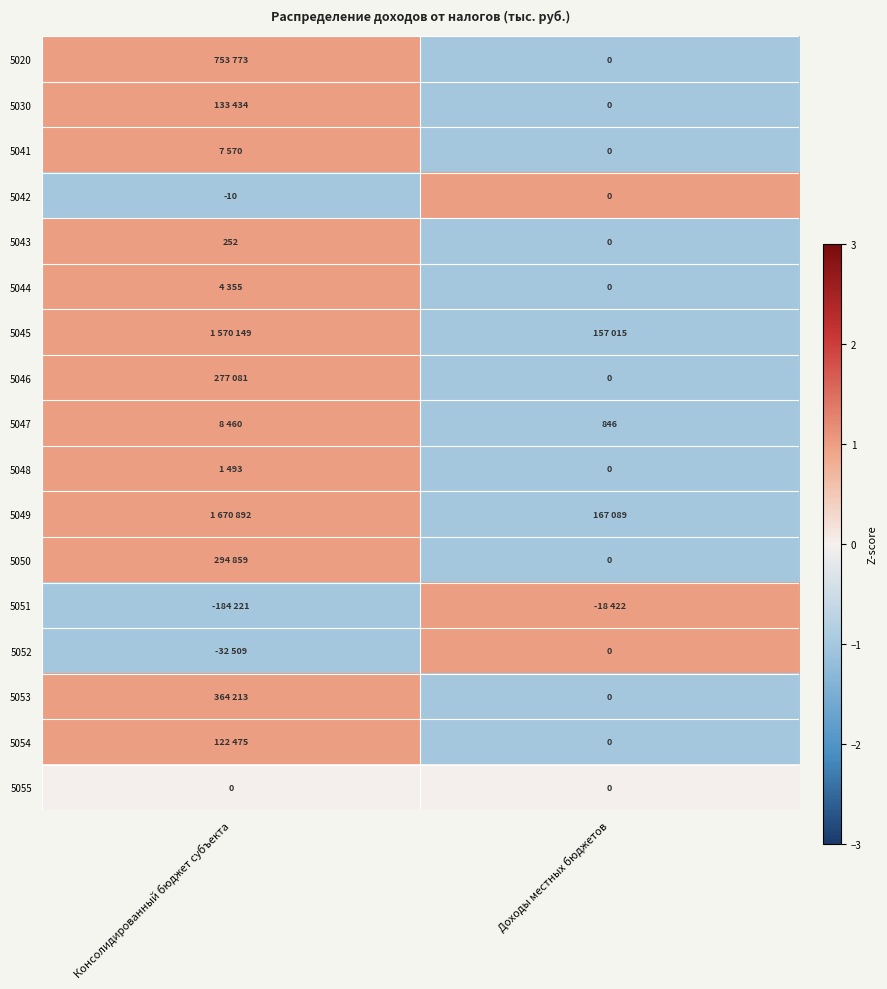

True or false: 5052 has a value of 1 at Доходы местных бюджетов.

False